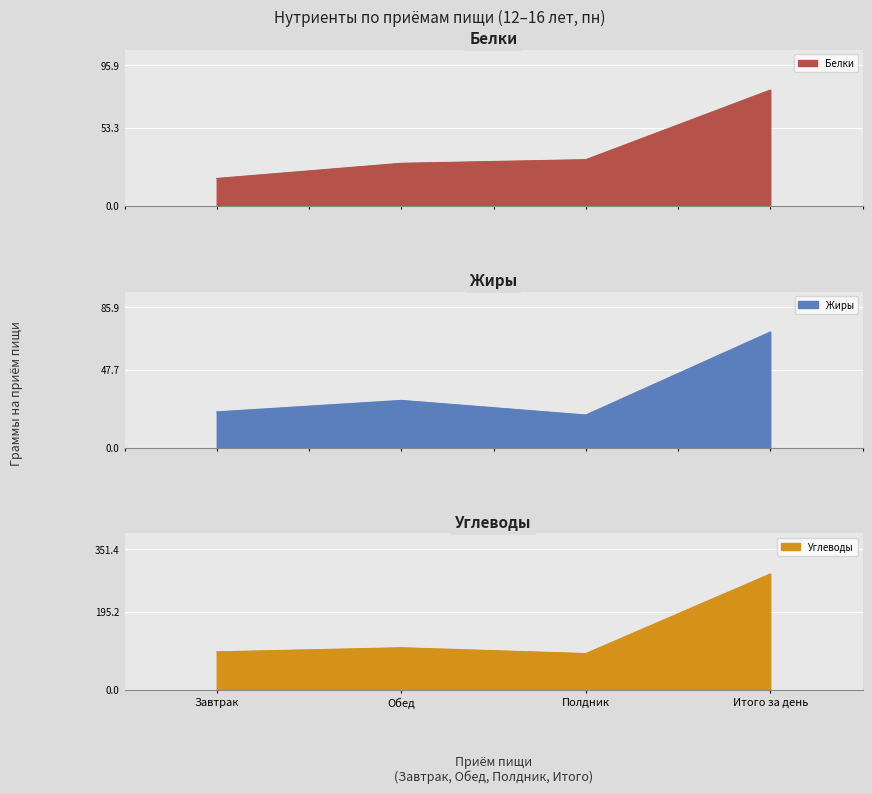

Reading right to left, list all the values displayed in this chart.

Белки: Итого за день=78.9	Полдник=31.4	Обед=28.9	Завтрак=18.6
Жиры: Итого за день=70.7	Полдник=20.0	Обед=28.9	Завтрак=21.9
Углеводы: Итого за день=289.2	Полдник=90.2	Обед=104.7	Завтрак=94.4